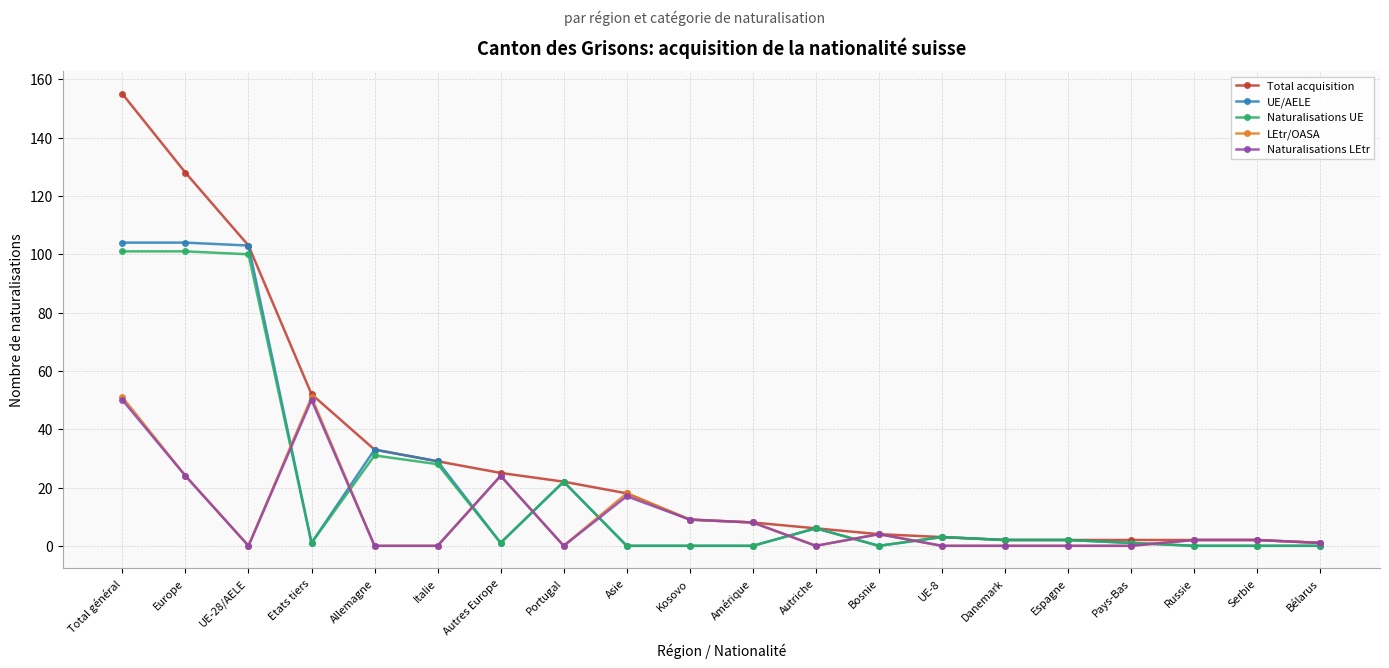

How many data points does each series have?

20